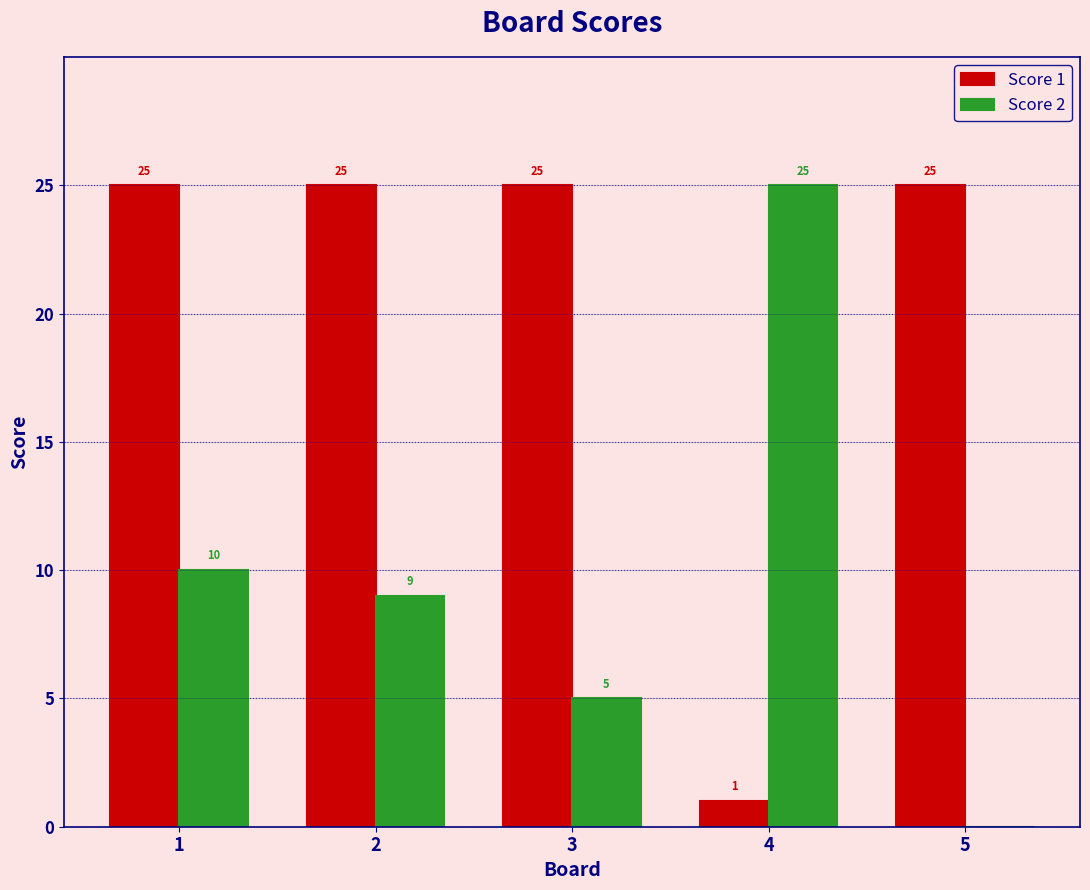

Are the bars horizontal?

No